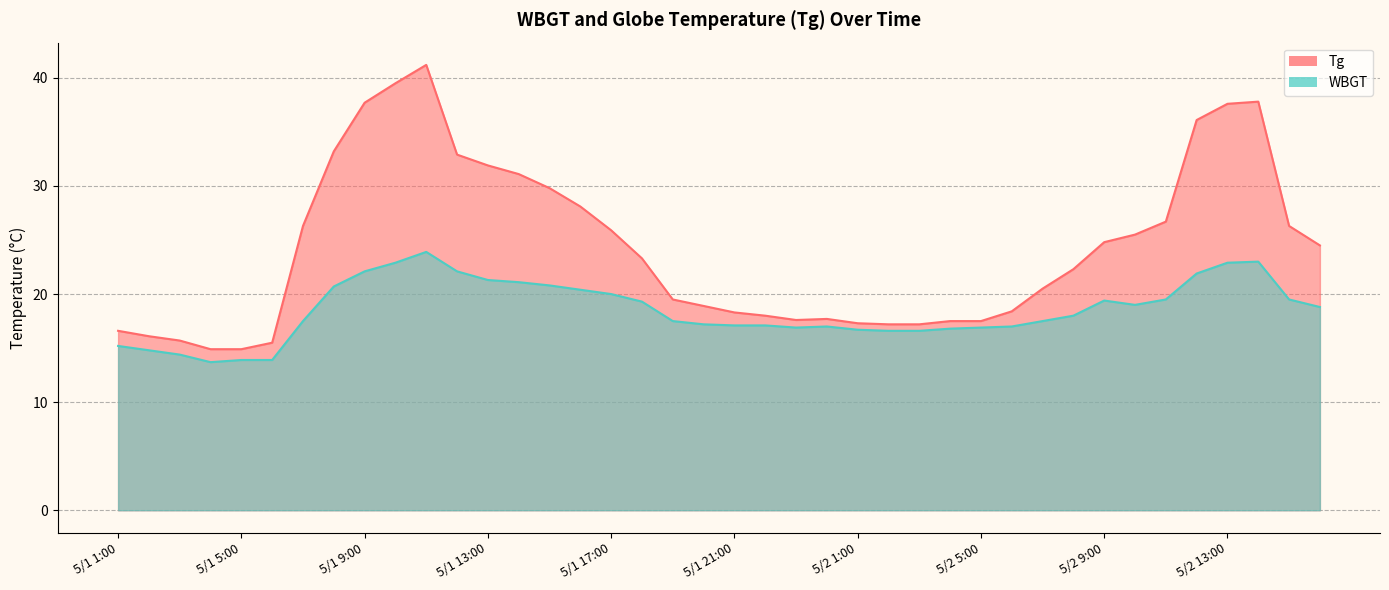

What is the label of the 24th point from the left?

5/1 24:00